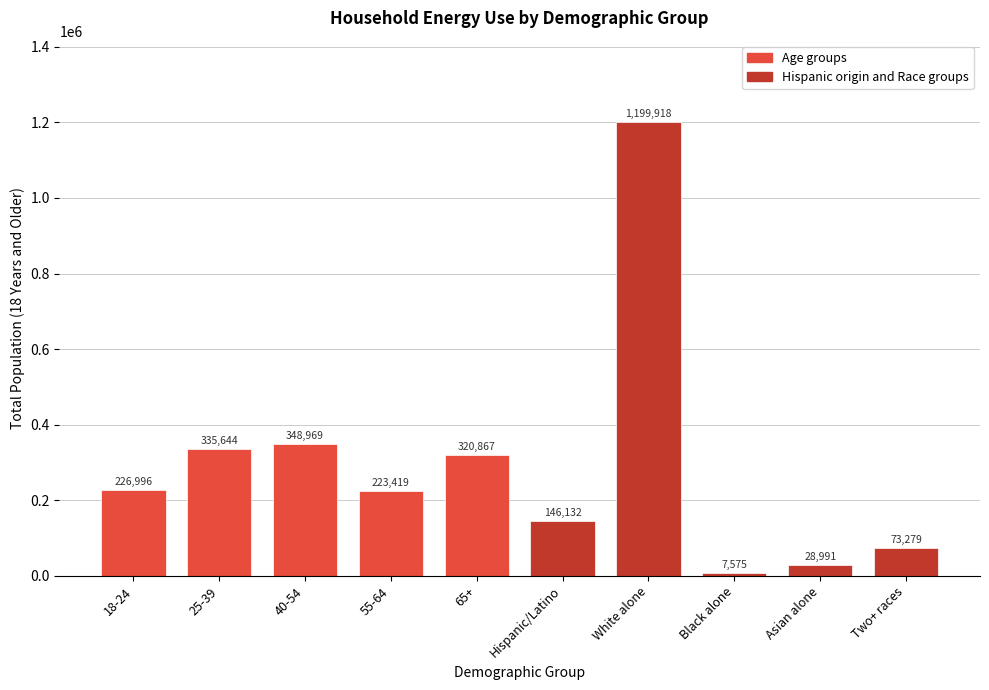

Reading right to left, transcribe all the data shown in this chart.

73279	28991	7575	1199918	146132	320867	223419	348969	335644	226996